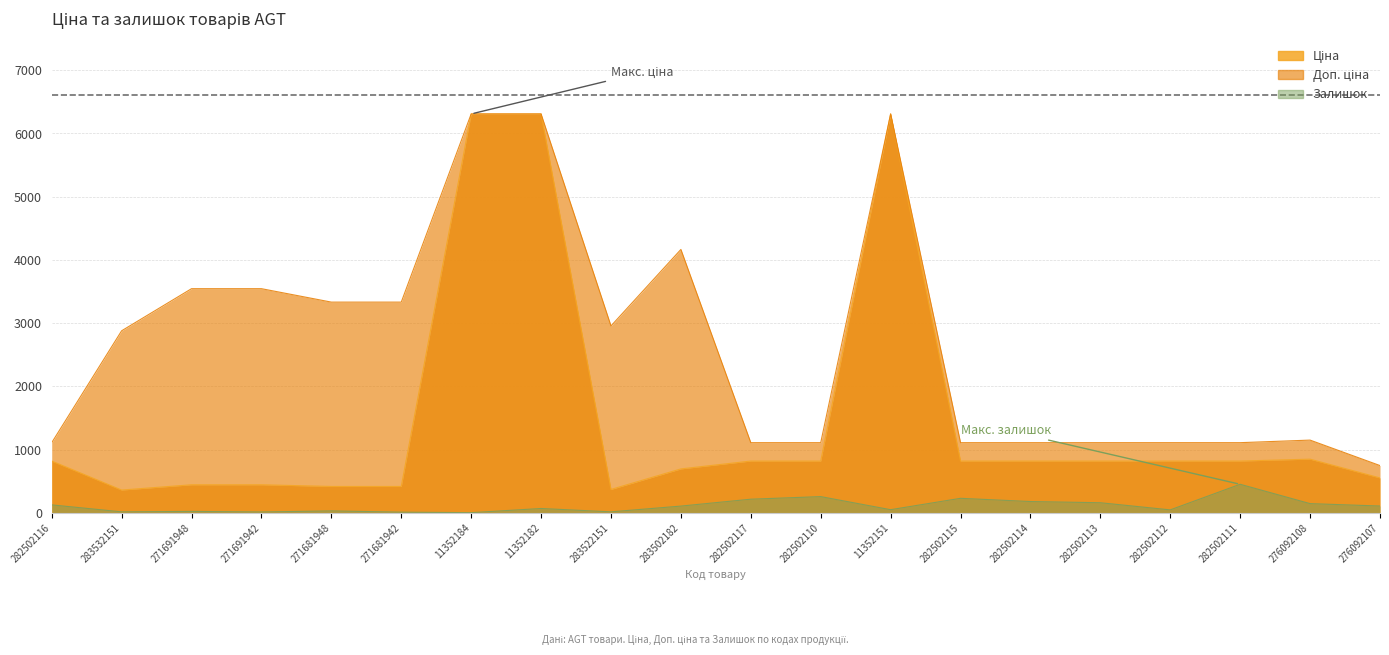

Which series has the largest range (max minus min)?

Ціна